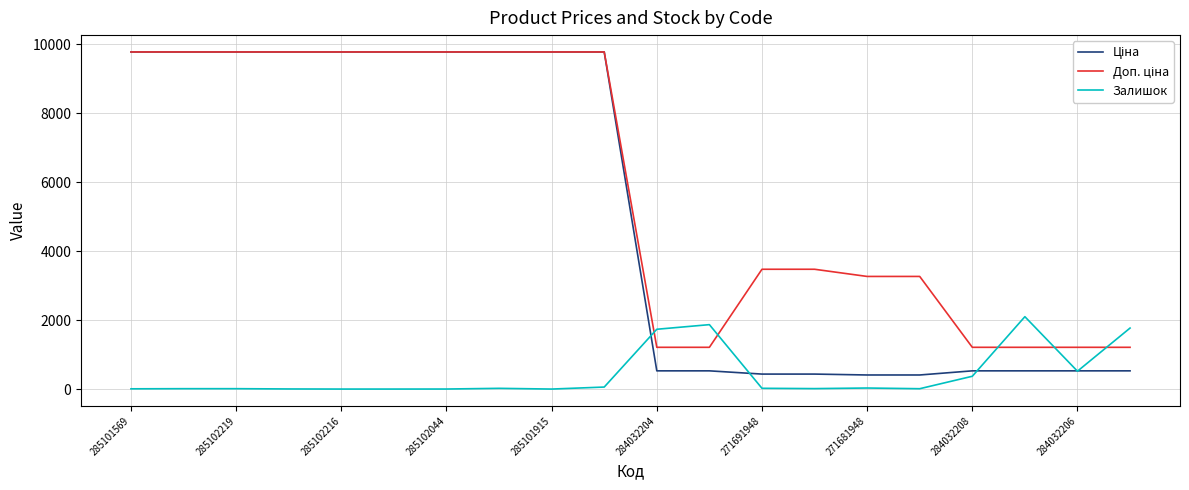

Which series has the largest total across all categories?

Доп. ціна